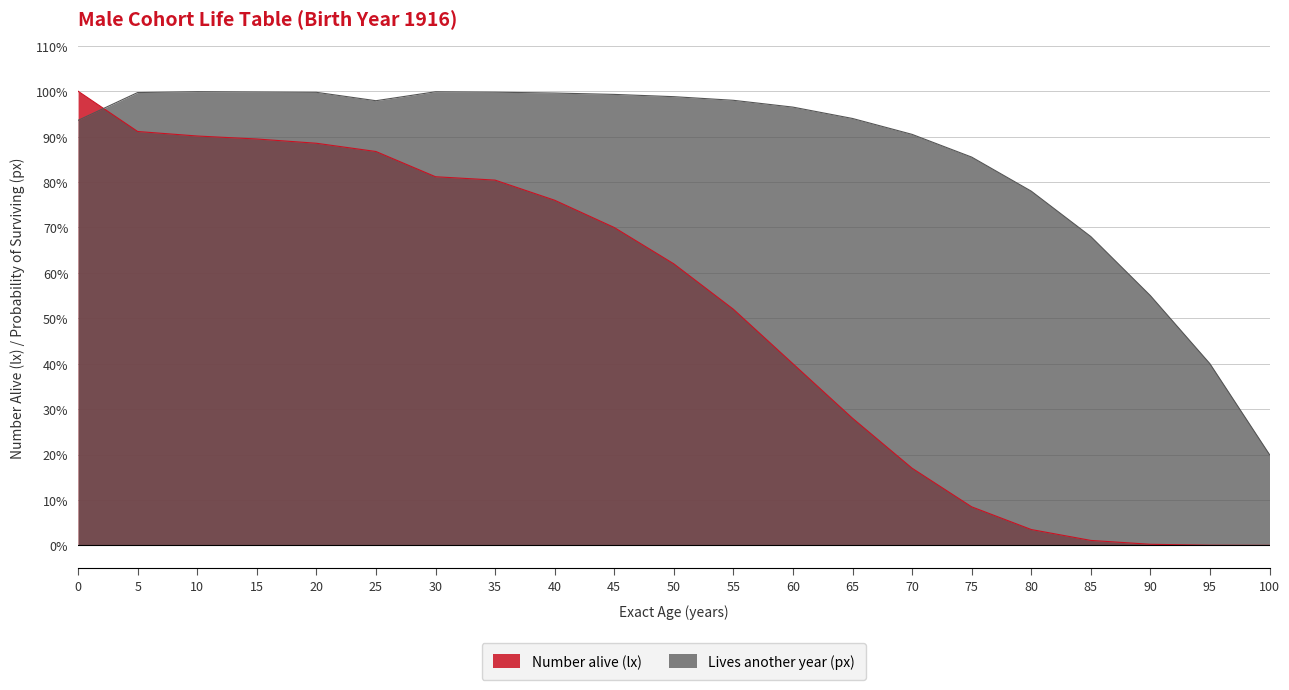

Where do Number alive (lx) and Lives another year (px) first cross each other?

0 and 5